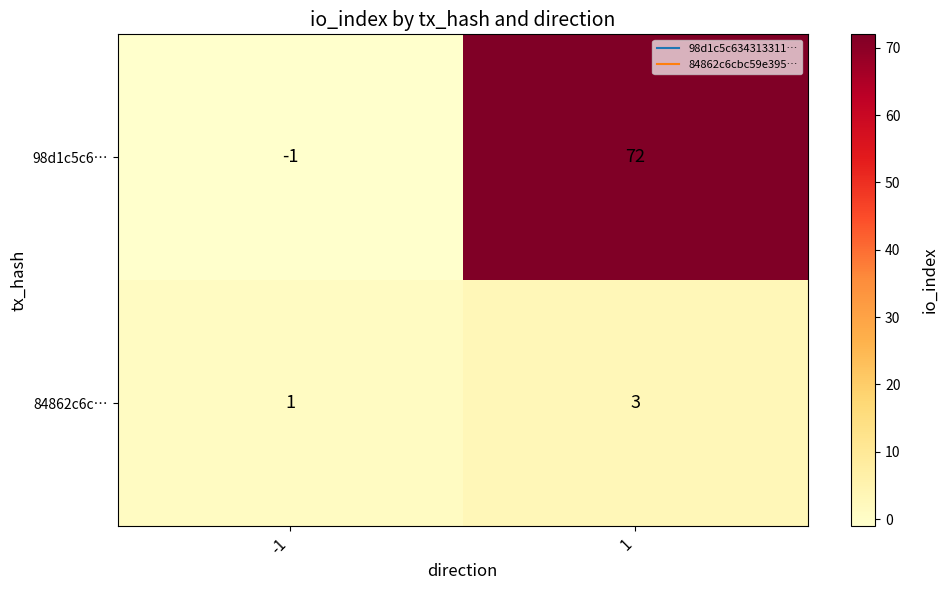

How many data points in 98d1c5c6… are less than 72?

1